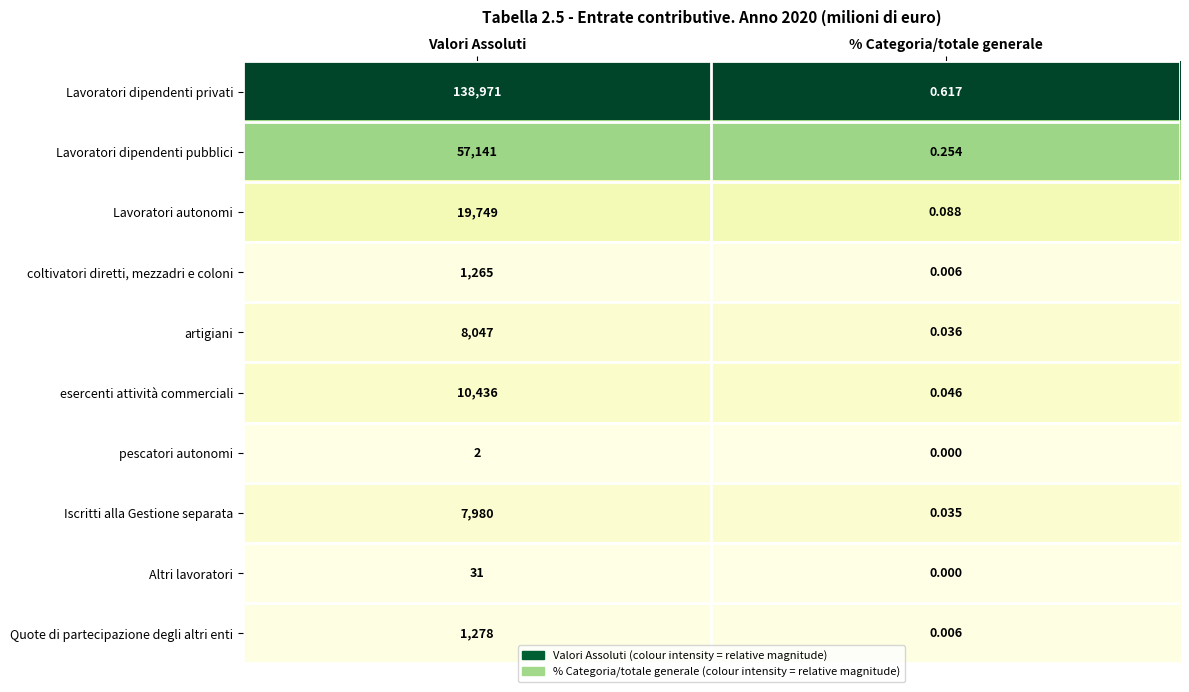

Count the number of data series in this chart.

10